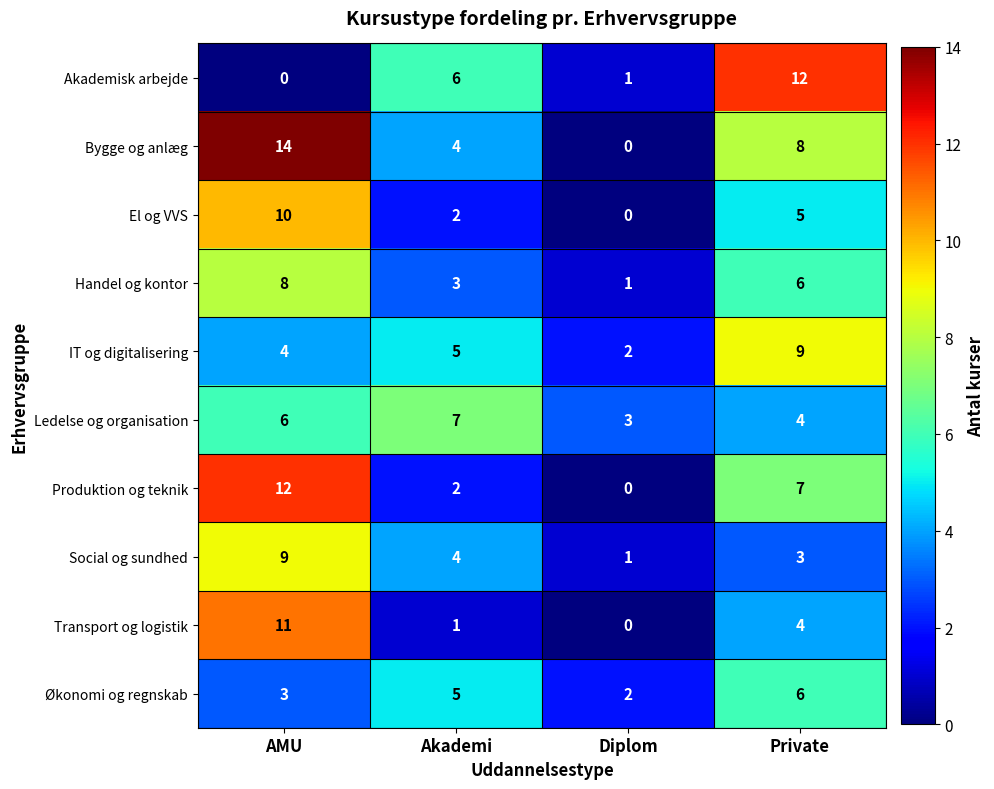

Count the El og VVS values in the range 2 to 10.

3